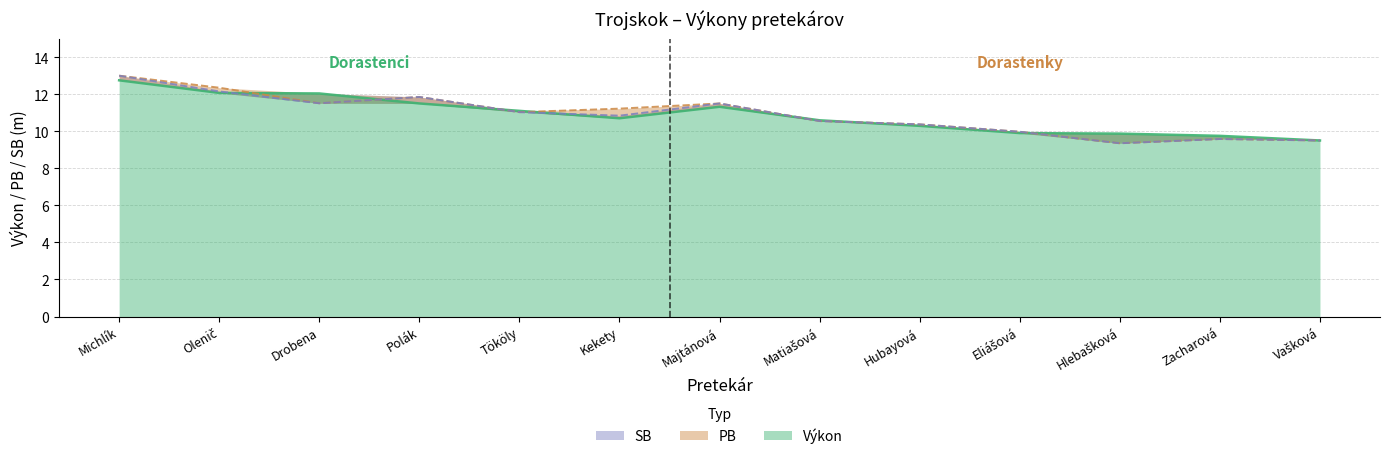

What is the value of the SB point at the 11th from the left?

9.4